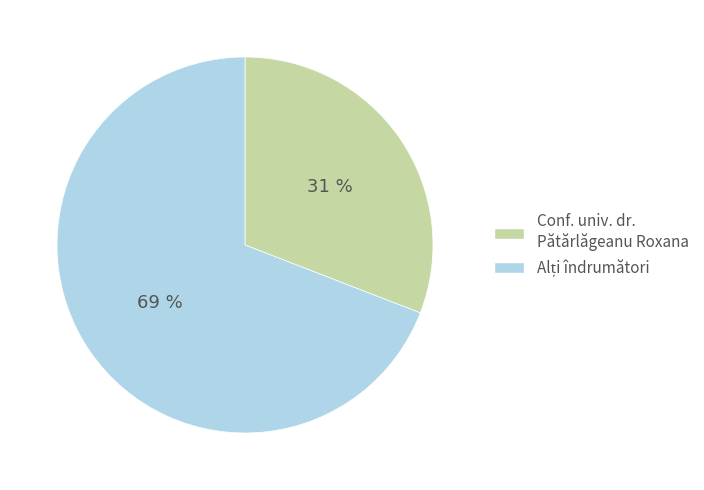

Which slice is the smallest?

Conf. univ. dr. Pătărlăgeanu Roxana